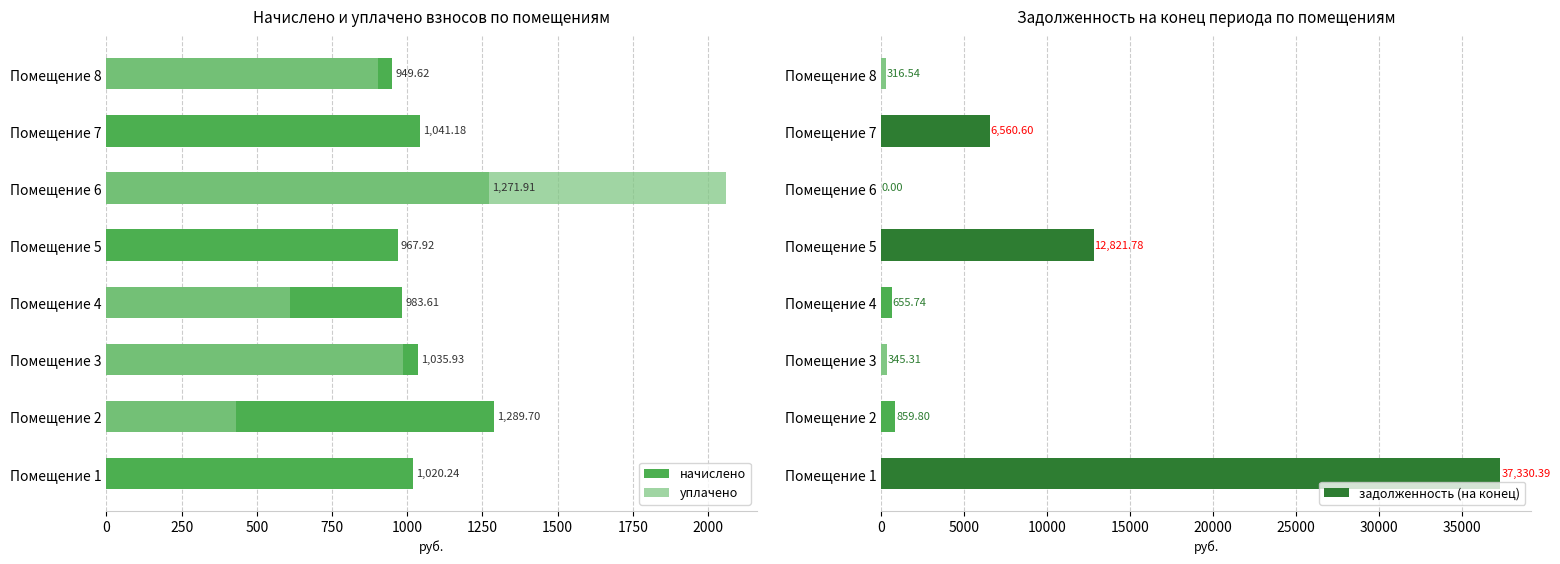

How many data points does each series have?

8